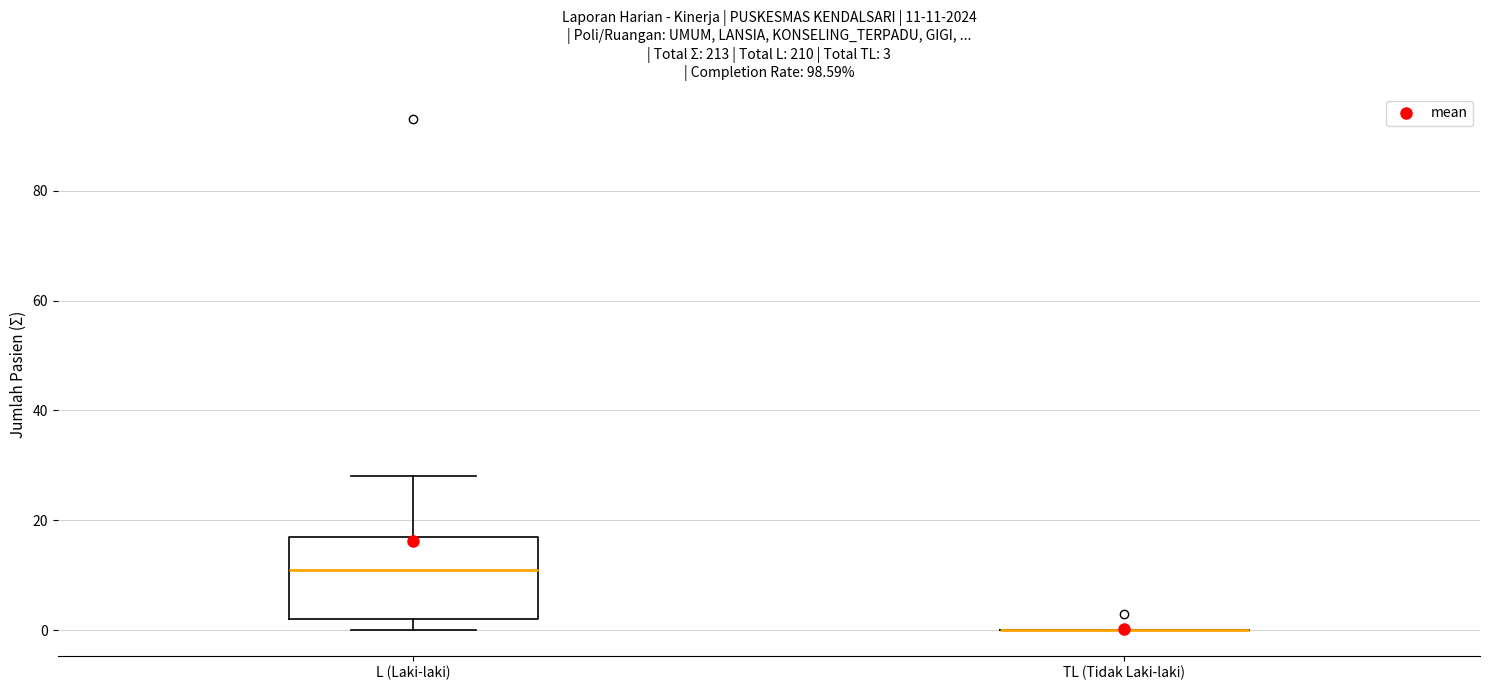

Comparing the boxes themselves (not the whiskers), which one is the tallest?

L (Laki-laki)